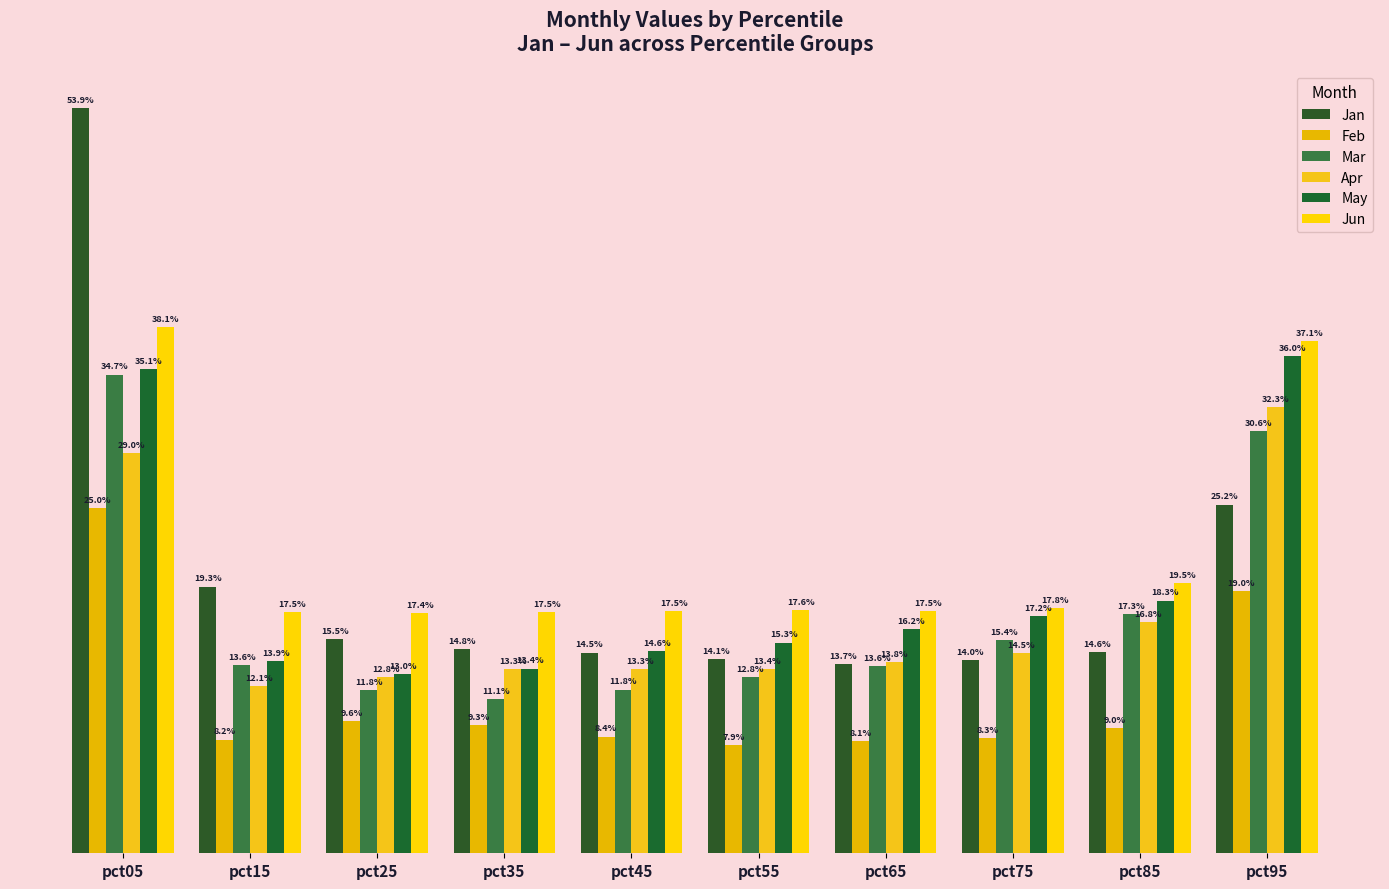

What is the value of the Jan bar at the 10th from the left?

0.3